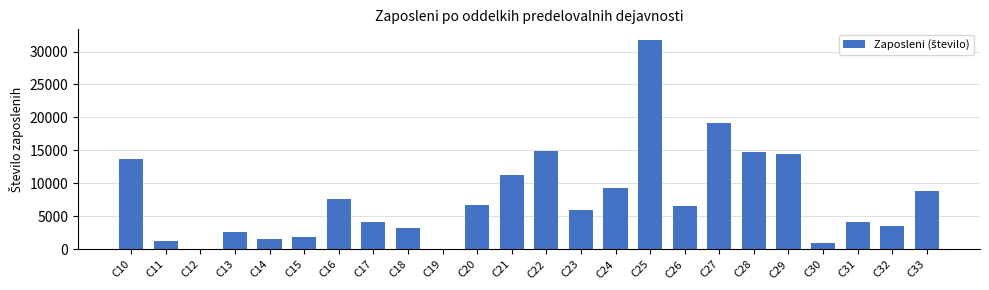

Which has a higher value, C17 or C22?

C22